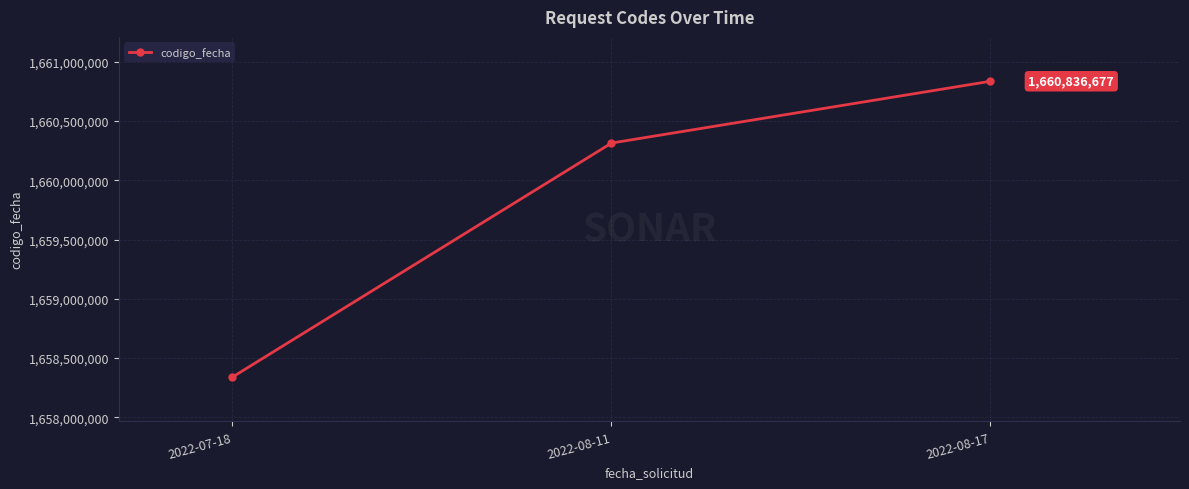

The value at 2022-08-11 is 1660314883. True or false?

True